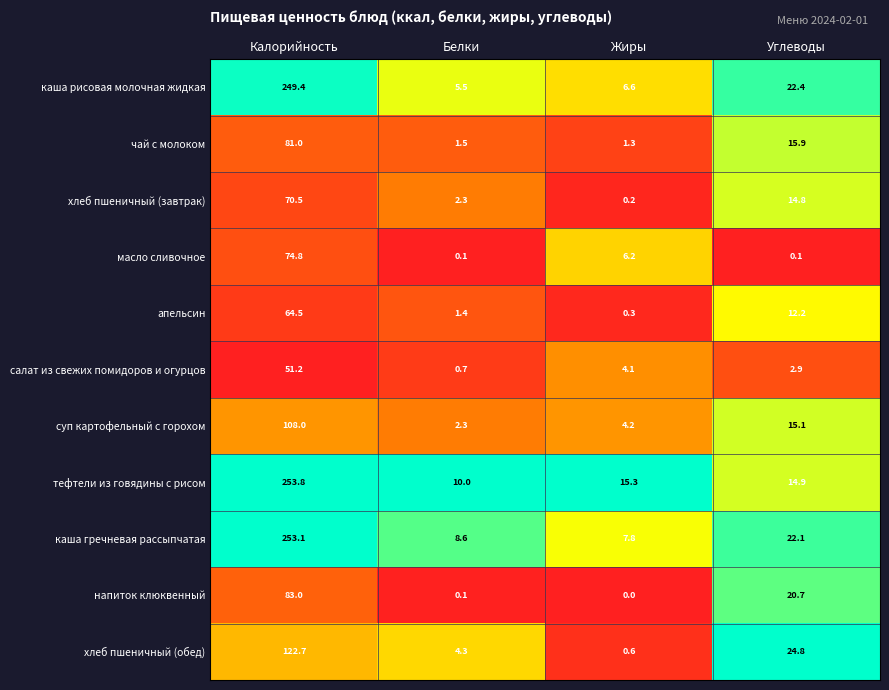

Is it true that каша гречневая рассыпчатая equals 8.6 at Белки?

True